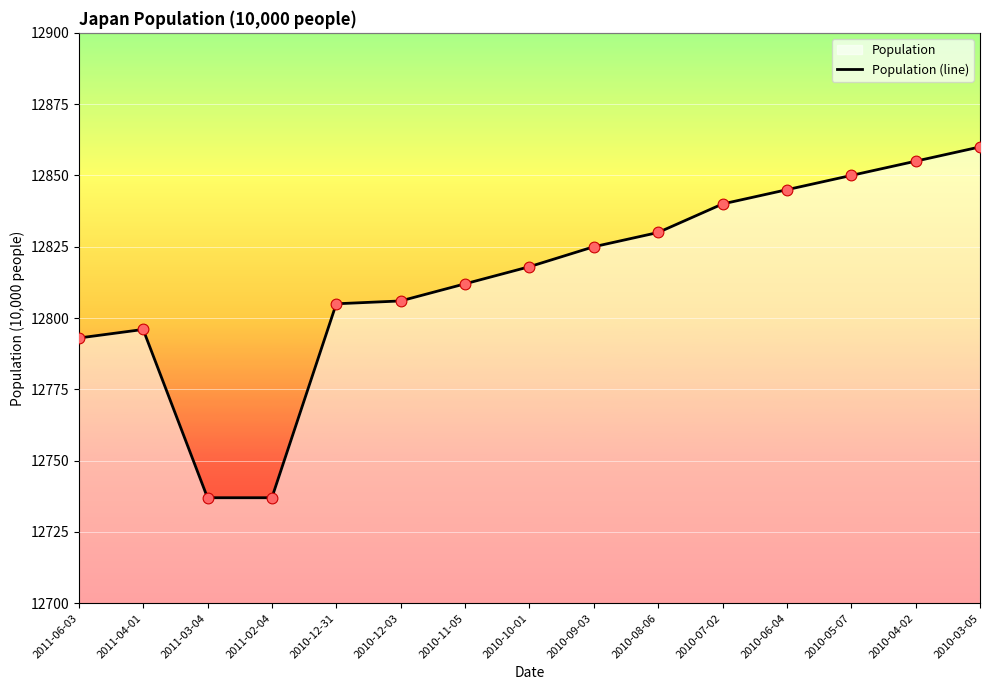

Which has a higher value, 2010-12-03 or 2011-03-04?

2010-12-03